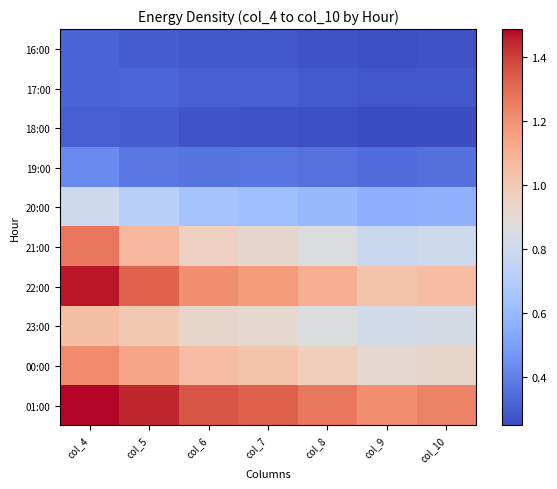

What is the spread (max minus min) of values at col_6?

1.1